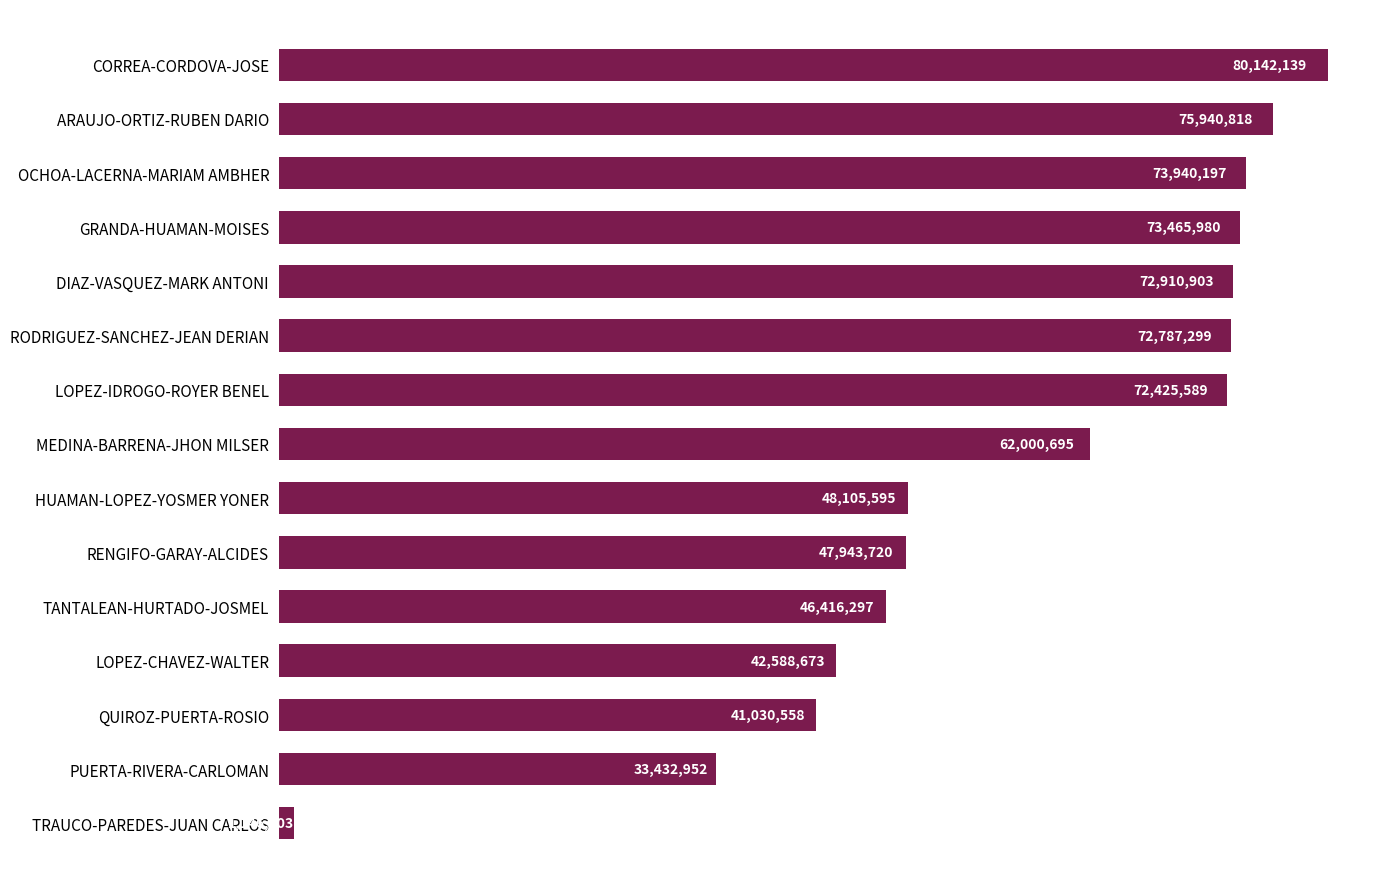

What is the greatest value displayed?

80142139